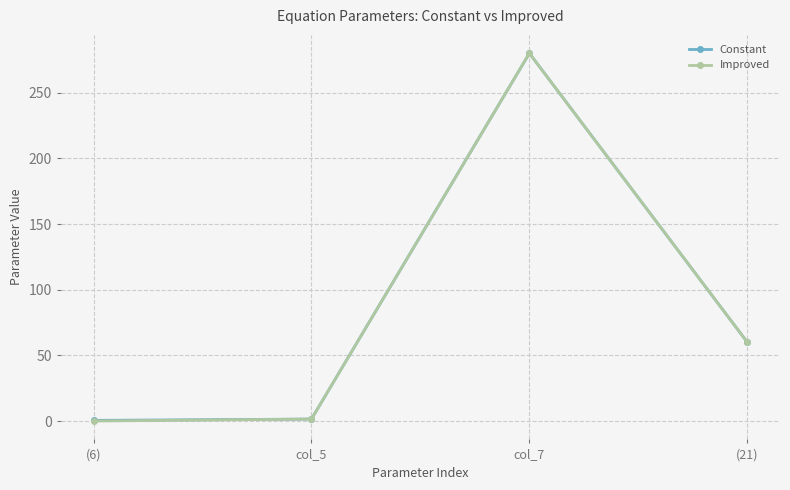

What is the total value across all series at col_5?

3.0